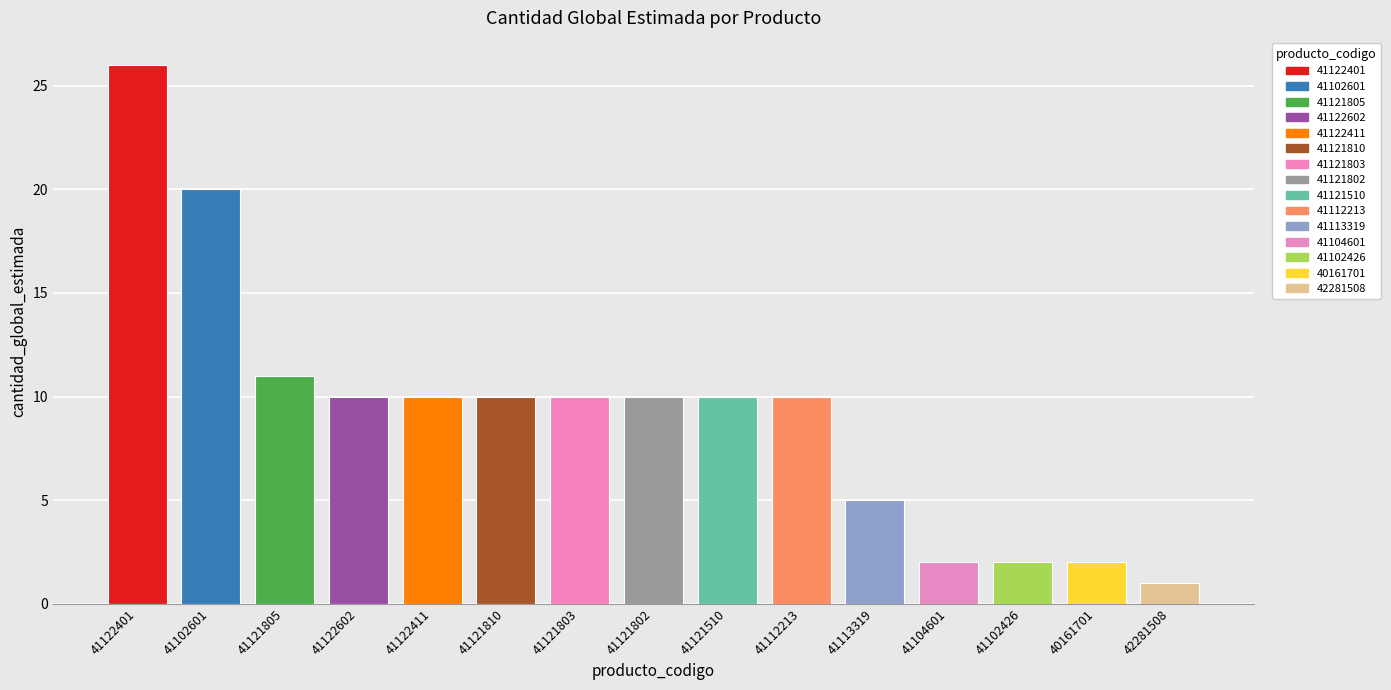

Reading left to right, what are all the values shown in this chart?

41122401=26	41102601=20	41121805=11	41122602=10	41122411=10	41121810=10	41121803=10	41121802=10	41121510=10	41112213=10	41113319=5	41104601=2	41102426=2	40161701=2	42281508=1